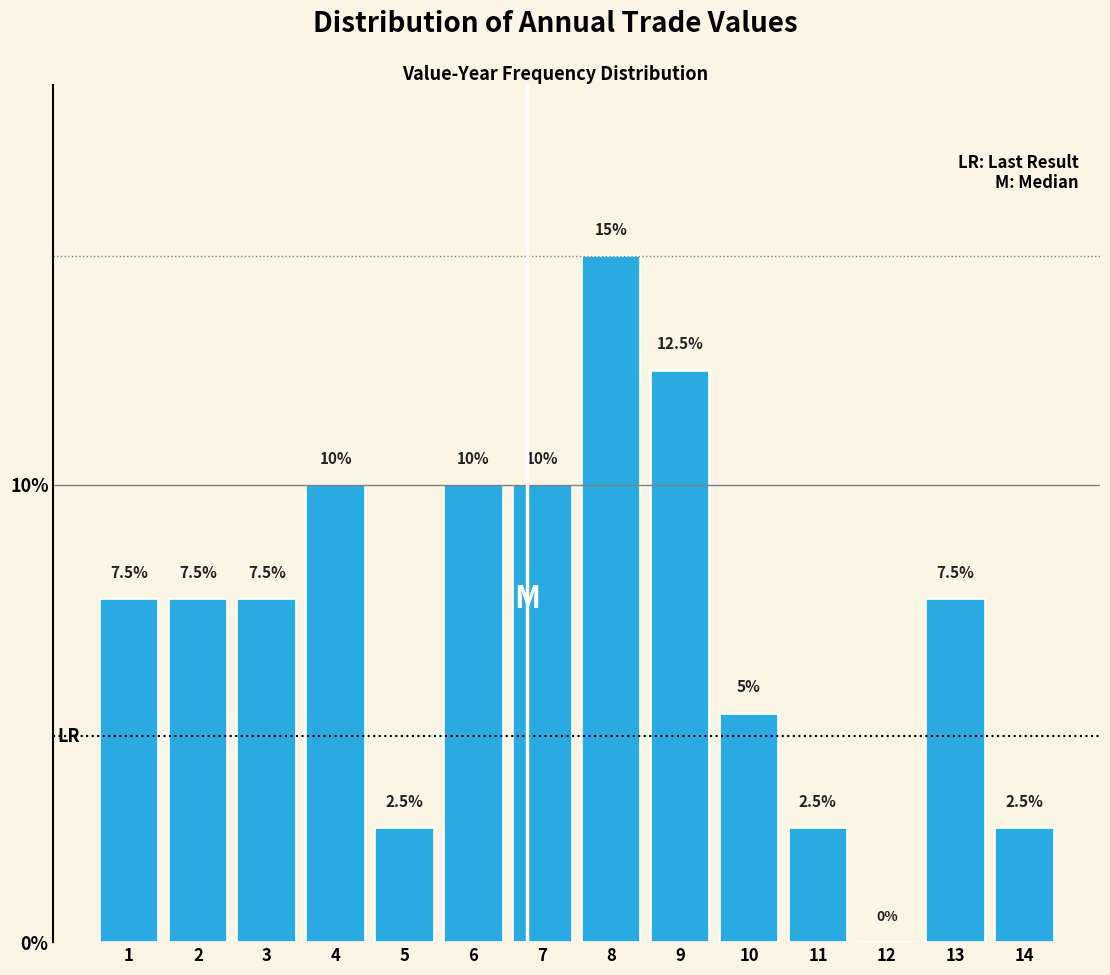

Reading left to right, transcribe all the data shown in this chart.

1=7.5	2=7.5	3=7.5	4=10.0	5=2.5	6=10.0	7=10.0	8=15.0	9=12.5	10=5.0	11=2.5	12=0.0	13=7.5	14=2.5